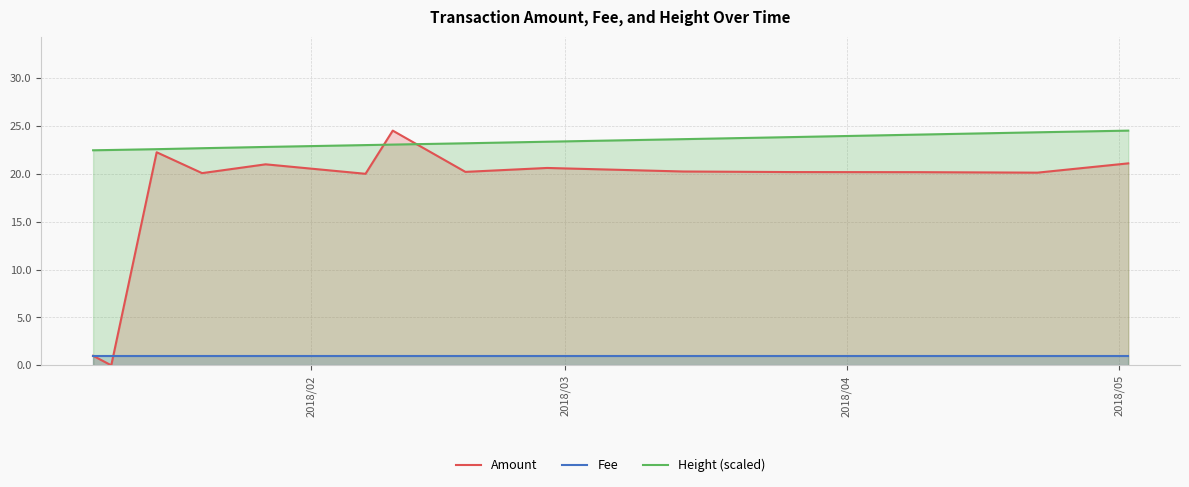

Rank the series by their maximum value, from highest to lowest.

Amount, Height (scaled), Fee